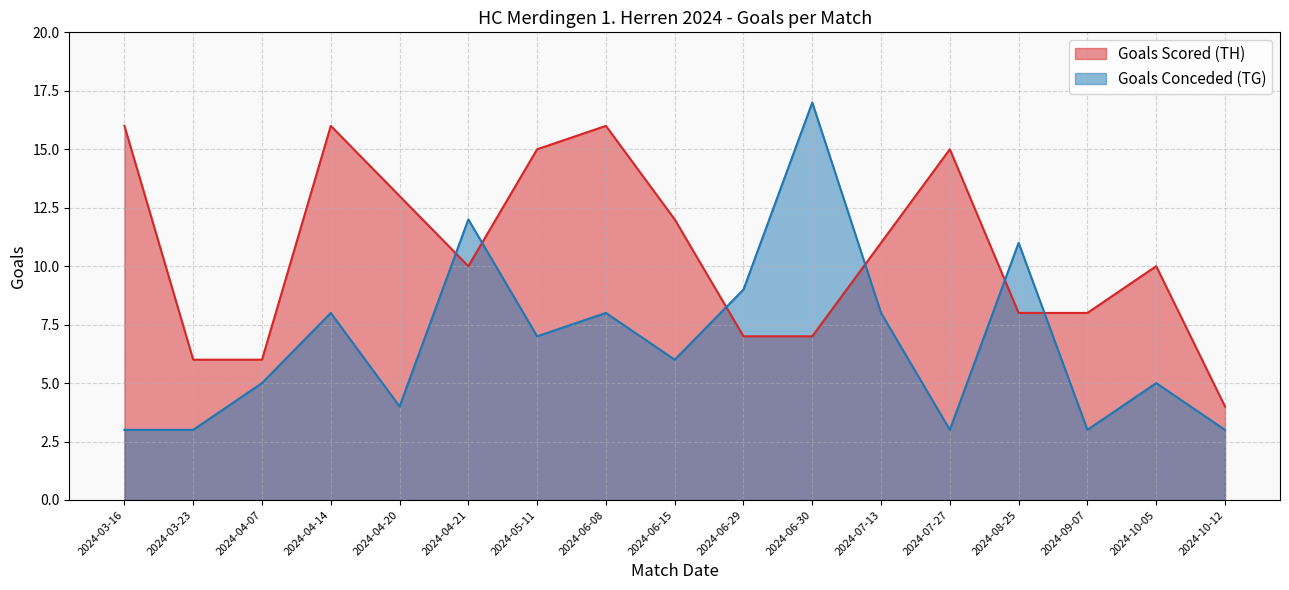

What is the difference between the highest and lowest values at 2024-03-23?

3